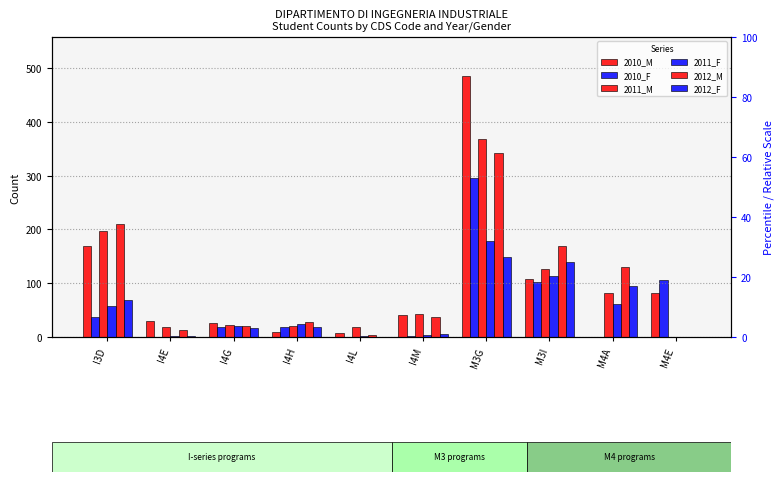

Which label corresponds to the largest value in the chart?

M3G